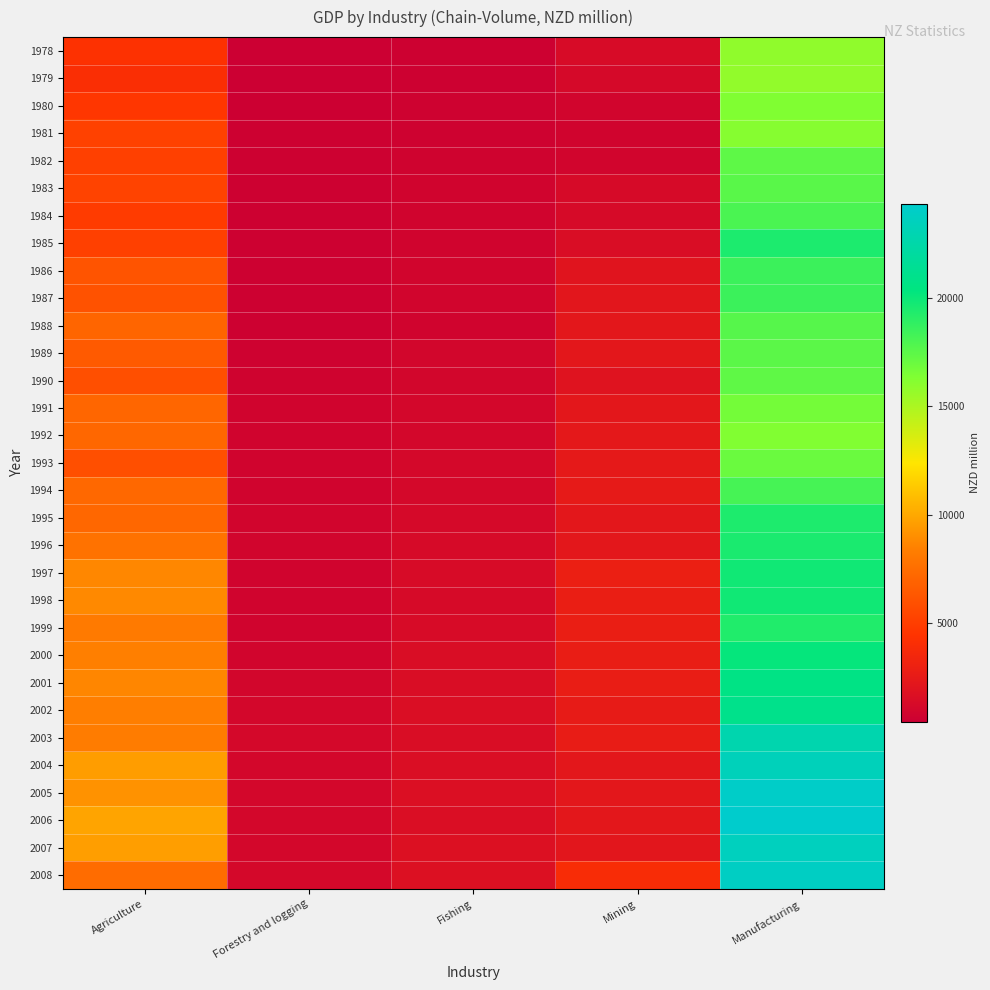

Reading left to right, what are all the values shown in this chart?

1978: Agriculture=4334	Forestry and logging=418	Fishing=558	Mining=1393	Manufacturing=15824
1979: Agriculture=4047	Forestry and logging=434	Fishing=544	Mining=1198	Manufacturing=15761
1980: Agriculture=4586	Forestry and logging=483	Fishing=617	Mining=867	Manufacturing=16347
1981: Agriculture=5156	Forestry and logging=543	Fishing=684	Mining=821	Manufacturing=16150
1982: Agriculture=5106	Forestry and logging=557	Fishing=704	Mining=925	Manufacturing=17392
1983: Agriculture=5318	Forestry and logging=544	Fishing=748	Mining=1258	Manufacturing=17553
1984: Agriculture=4882	Forestry and logging=540	Fishing=767	Mining=1233	Manufacturing=18014
1985: Agriculture=5100	Forestry and logging=570	Fishing=791	Mining=1457	Manufacturing=19459
1986: Agriculture=6146	Forestry and logging=600	Fishing=894	Mining=2070	Manufacturing=18469
1987: Agriculture=6046	Forestry and logging=582	Fishing=874	Mining=2163	Manufacturing=18492
1988: Agriculture=7030	Forestry and logging=516	Fishing=808	Mining=2285	Manufacturing=17635
1989: Agriculture=6475	Forestry and logging=636	Fishing=956	Mining=2308	Manufacturing=17493
1990: Agriculture=5926	Forestry and logging=699	Fishing=977	Mining=1937	Manufacturing=17349
1991: Agriculture=7145	Forestry and logging=773	Fishing=987	Mining=2265	Manufacturing=16702
1992: Agriculture=7156	Forestry and logging=791	Fishing=1001	Mining=2375	Manufacturing=16288
1993: Agriculture=5885	Forestry and logging=794	Fishing=1107	Mining=2430	Manufacturing=17019
1994: Agriculture=7217	Forestry and logging=816	Fishing=1150	Mining=2548	Manufacturing=18144
1995: Agriculture=7148	Forestry and logging=844	Fishing=1173	Mining=2304	Manufacturing=19391
1996: Agriculture=7719	Forestry and logging=847	Fishing=1302	Mining=2330	Manufacturing=19501
1997: Agriculture=8729	Forestry and logging=802	Fishing=1347	Mining=2894	Manufacturing=19810
1998: Agriculture=8789	Forestry and logging=838	Fishing=1271	Mining=2844	Manufacturing=19852
1999: Agriculture=8137	Forestry and logging=823	Fishing=1381	Mining=2805	Manufacturing=19306
2000: Agriculture=8365	Forestry and logging=915	Fishing=1499	Mining=2734	Manufacturing=20155
2001: Agriculture=8664	Forestry and logging=974	Fishing=1522	Mining=2724	Manufacturing=20679
2002: Agriculture=8339	Forestry and logging=1043	Fishing=1554	Mining=2570	Manufacturing=20947
2003: Agriculture=8250	Forestry and logging=1102	Fishing=1519	Mining=2634	Manufacturing=22775
2004: Agriculture=9534	Forestry and logging=1014	Fishing=1612	Mining=2292	Manufacturing=23366
2005: Agriculture=9114	Forestry and logging=981	Fishing=1674	Mining=2241	Manufacturing=24115
2006: Agriculture=9834	Forestry and logging=979	Fishing=1597	Mining=2327	Manufacturing=24339
2007: Agriculture=9613	Forestry and logging=1050	Fishing=1709	Mining=2234	Manufacturing=23621
2008: Agriculture=7416	Forestry and logging=1073	Fishing=1751	Mining=3911	Manufacturing=23873